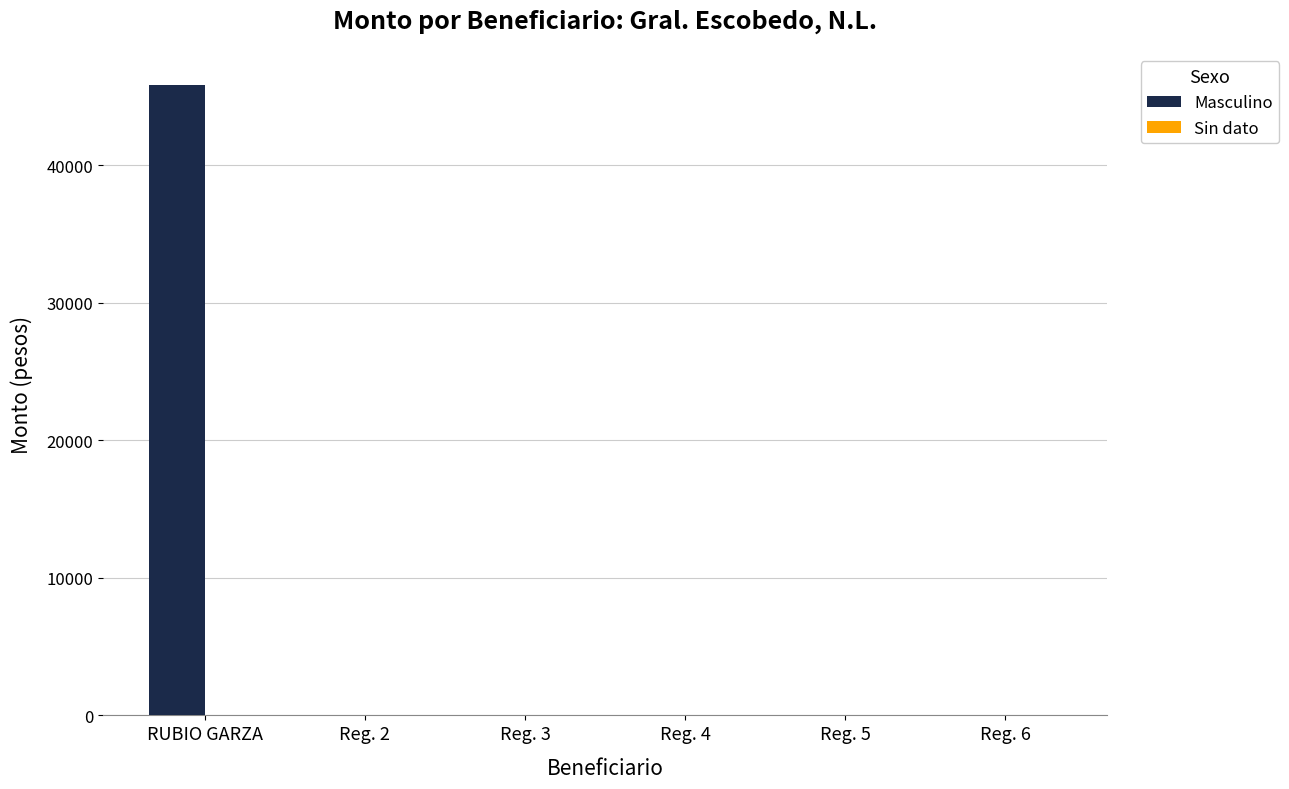

What is the maximum value shown in the chart?

45882